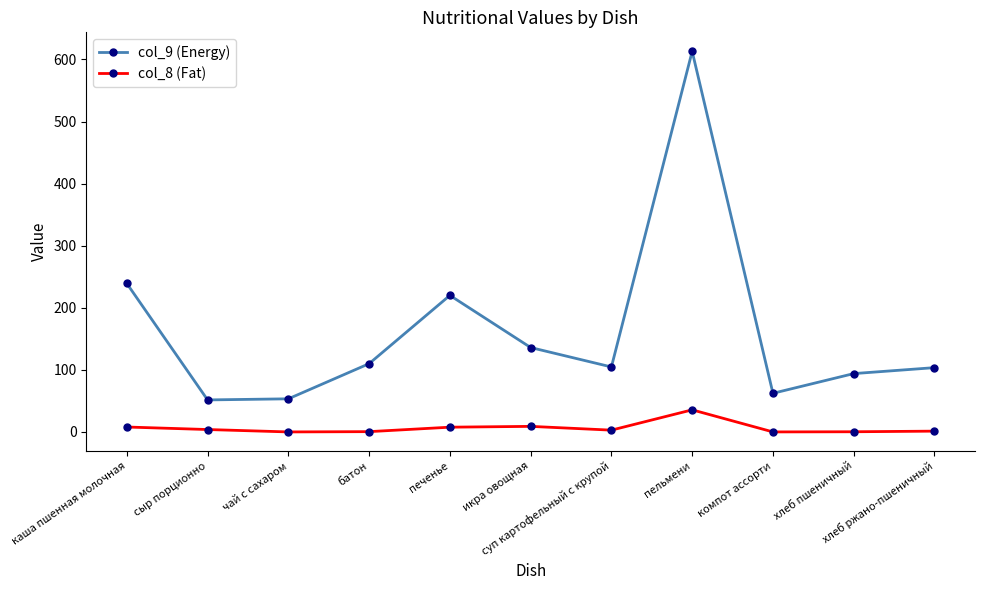

Where does the col_8 (Fat) series first go above 2?

каша пшенная молочная